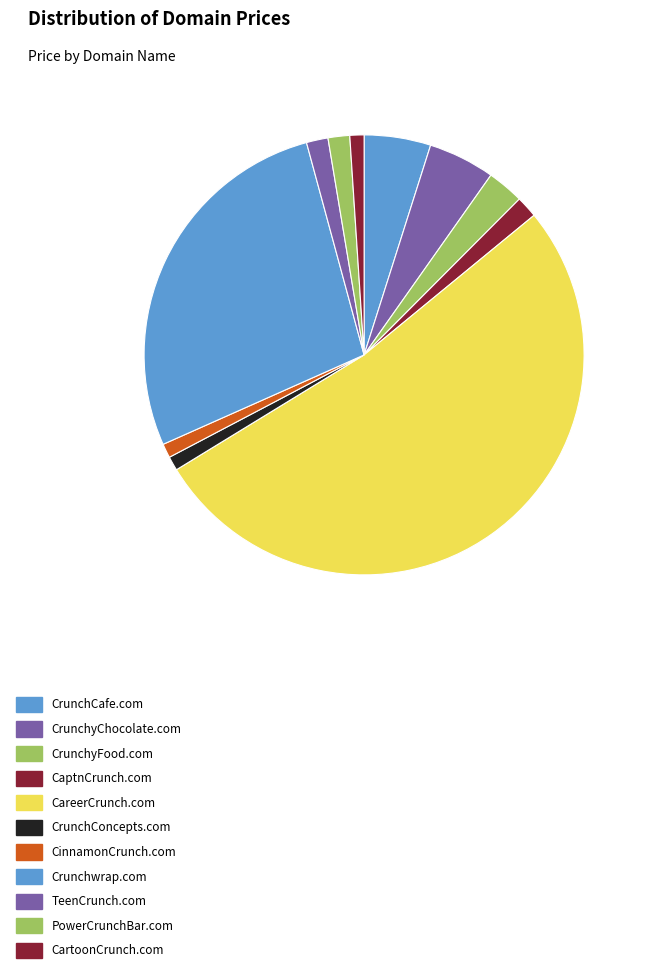

What is the smallest slice in the pie chart?

CrunchConcepts.com